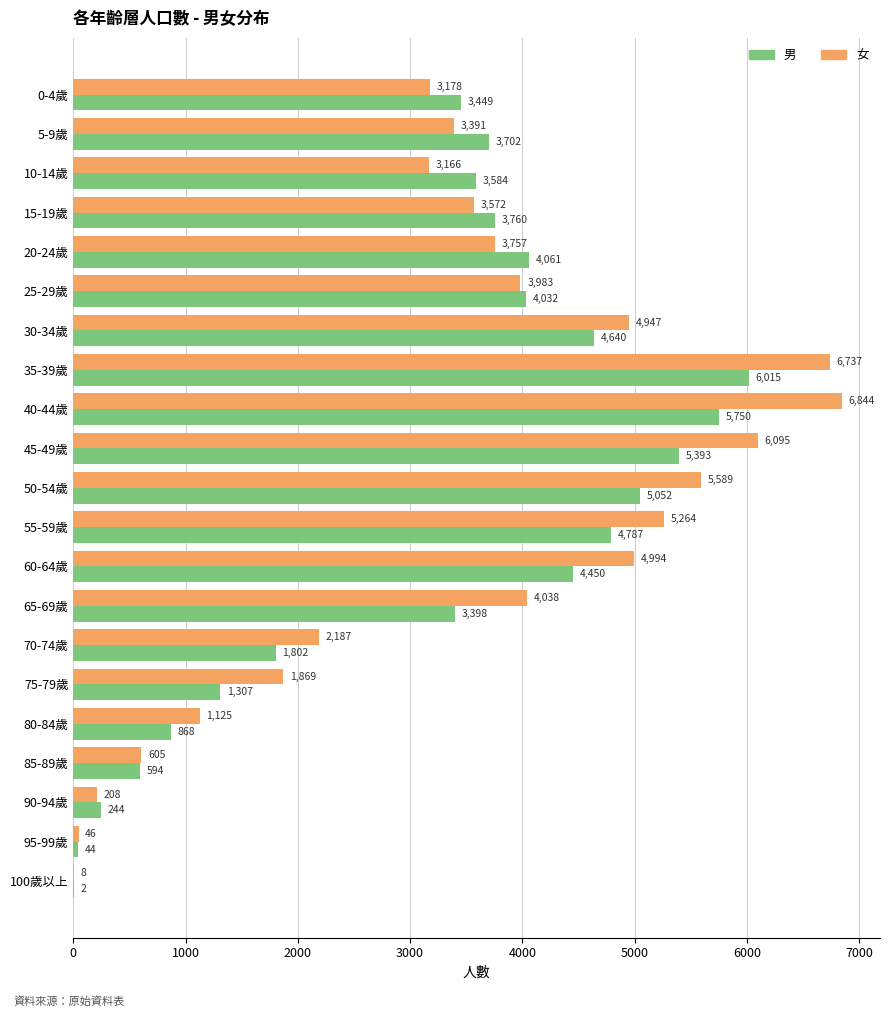

What is the maximum value for 男?

6015